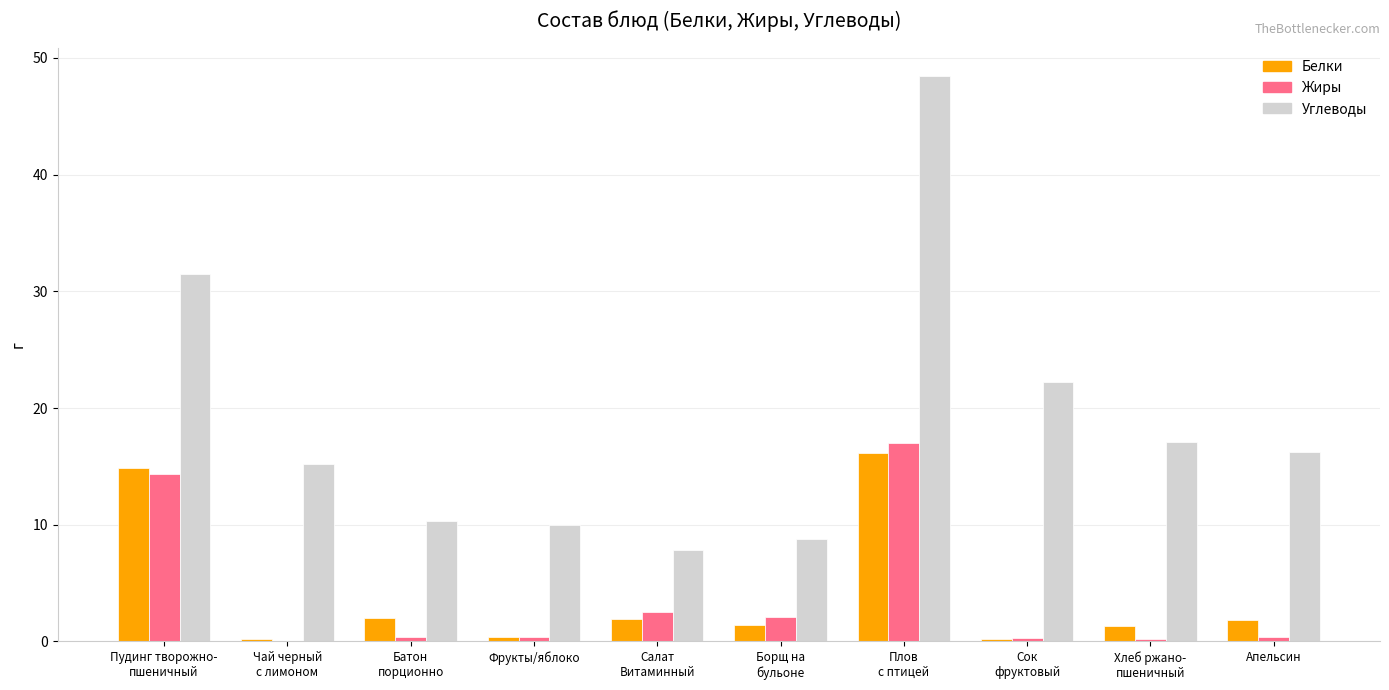

True or false: Белки has a value of 0.4 at Фрукты/яблоко.

True